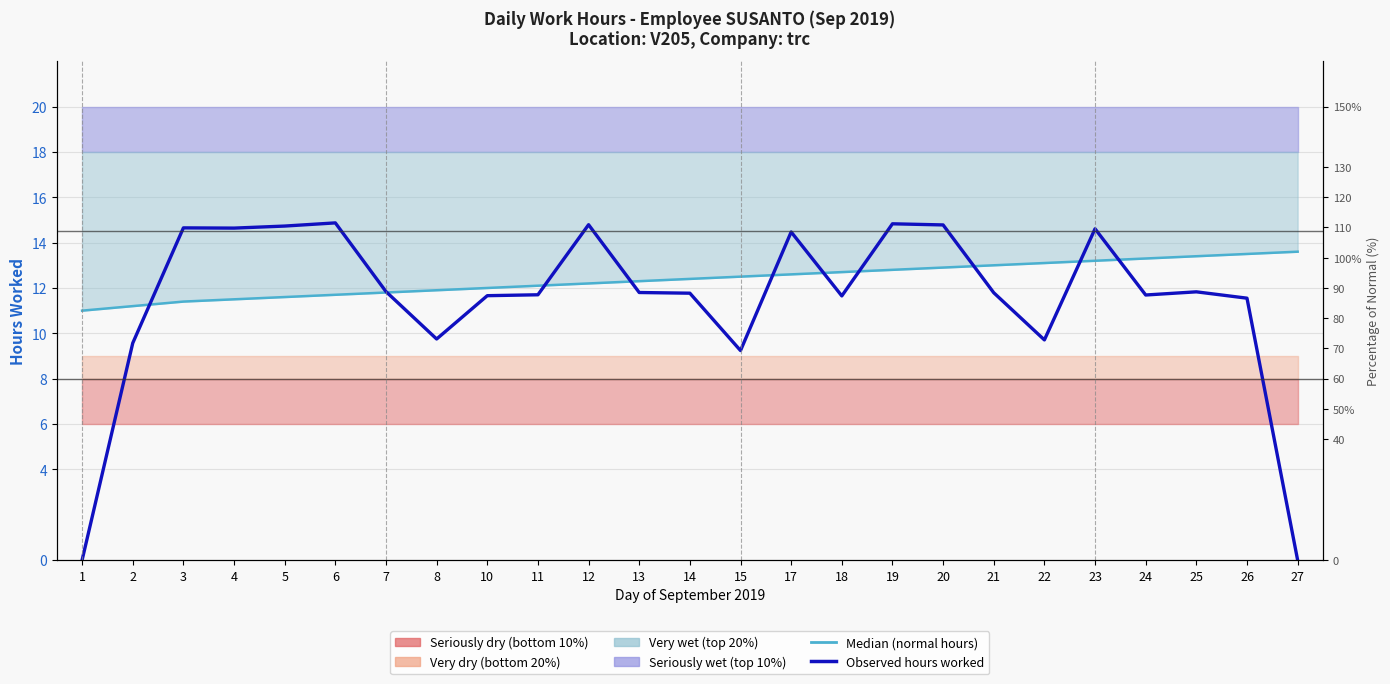

What is the maximum value shown in the chart?

14.9